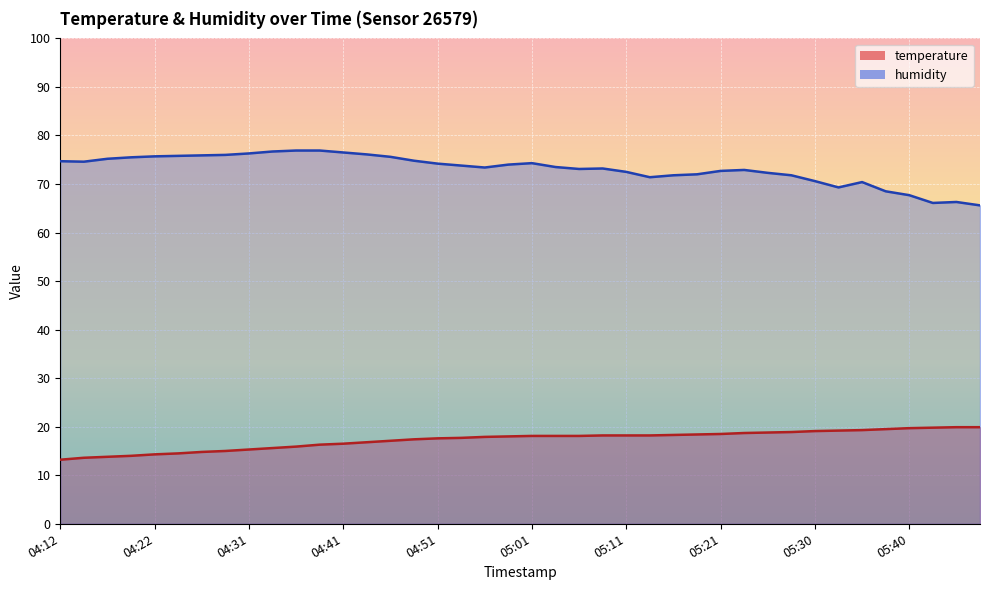

What is the label of the 14th point from the left?

04:44